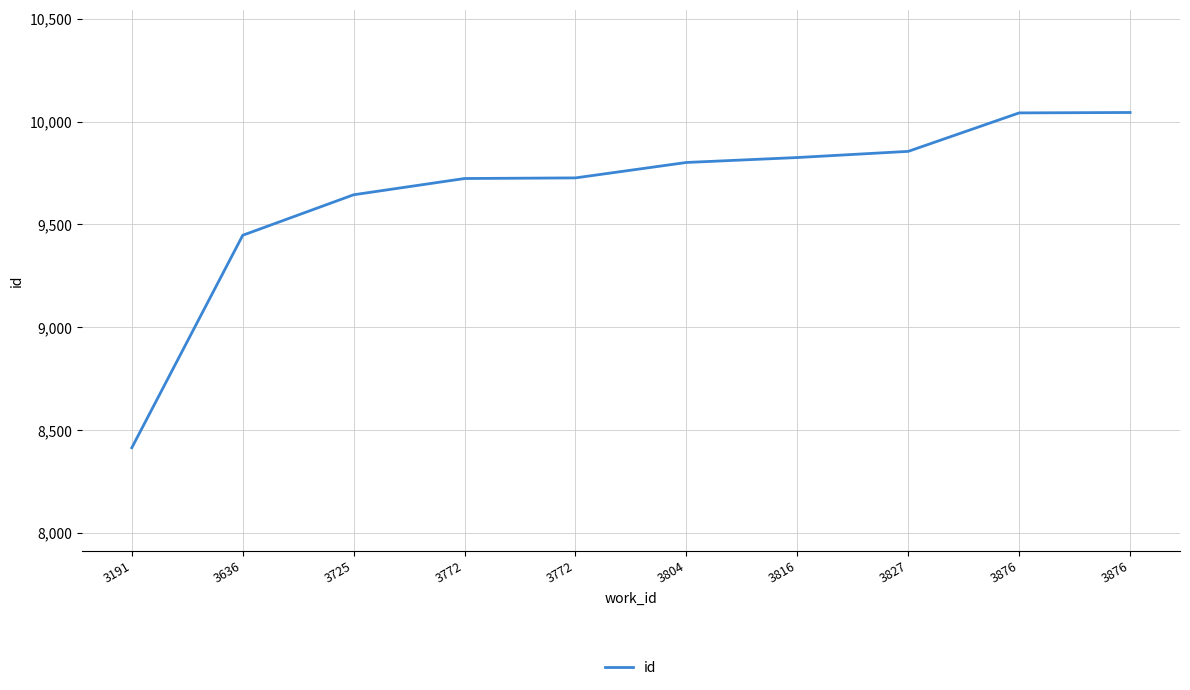

The value at 3876 is 10042. True or false?

True